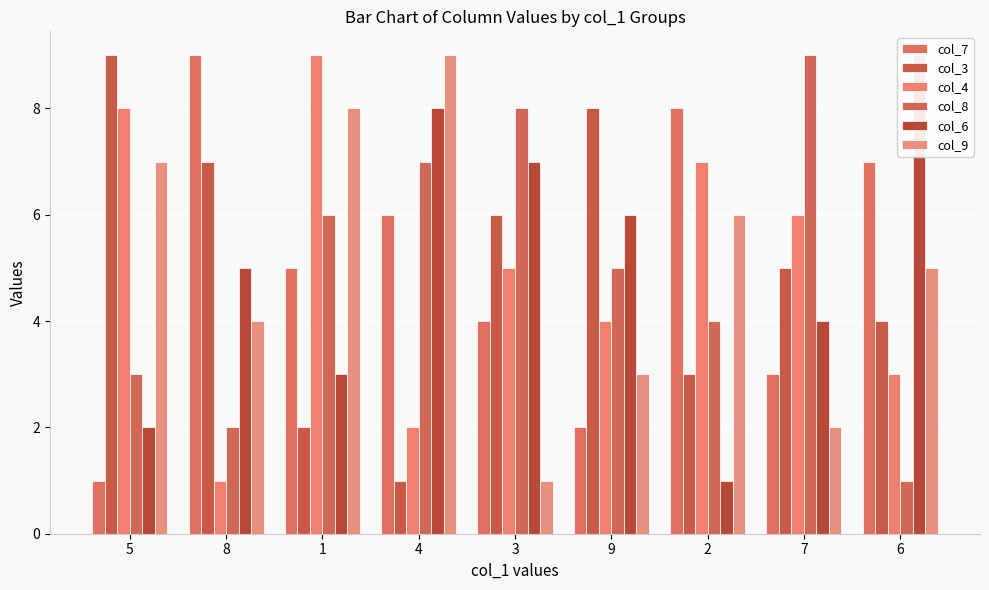

Reading right to left, what are all the values shown in this chart?

col_7: 7	3	8	2	4	6	5	9	1
col_3: 4	5	3	8	6	1	2	7	9
col_4: 3	6	7	4	5	2	9	1	8
col_8: 1	9	4	5	8	7	6	2	3
col_6: 9	4	1	6	7	8	3	5	2
col_9: 5	2	6	3	1	9	8	4	7